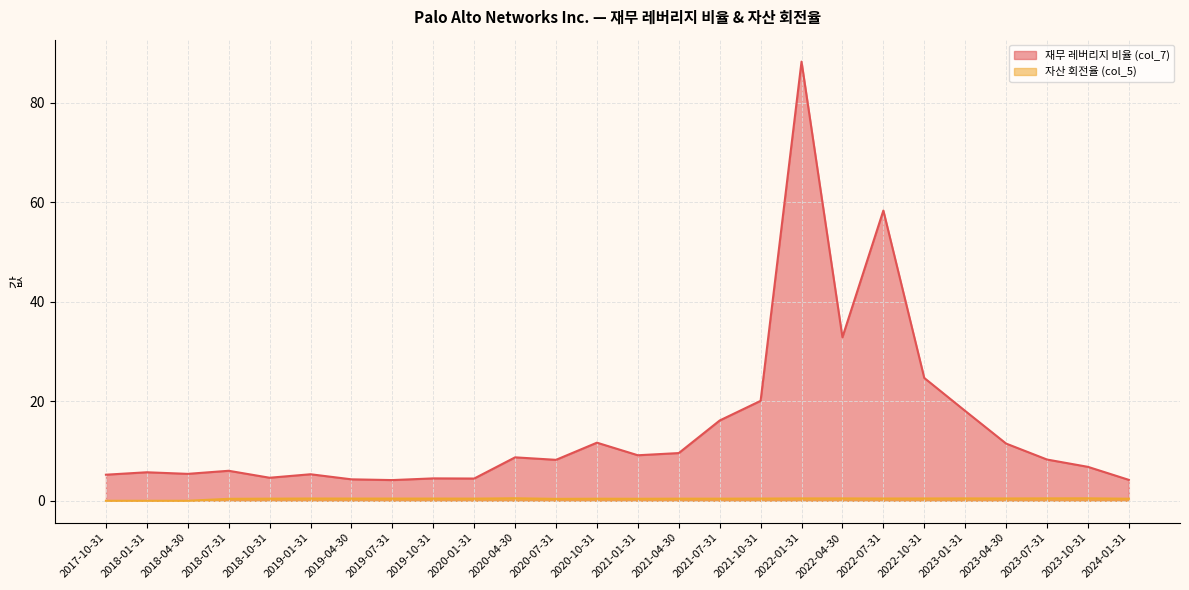

Reading right to left, what are all the values shown in this chart?

재무 레버리지 비율 (col_7): 4.2	6.8	8.3	11.5	18.1	24.7	58.4	32.9	88.3	20.1	16.1	9.6	9.2	11.7	8.2	8.7	4.5	4.5	4.2	4.3	5.3	4.6	6.0	5.4	5.7	5.2
자산 회전율 (col_5): 0.4	0.5	0.5	0.5	0.5	0.5	0.5	0.5	0.5	0.4	0.4	0.4	0.4	0.4	0.4	0.5	0.4	0.4	0.4	0.4	0.5	0.4	0.4	0.0	0.0	0.0